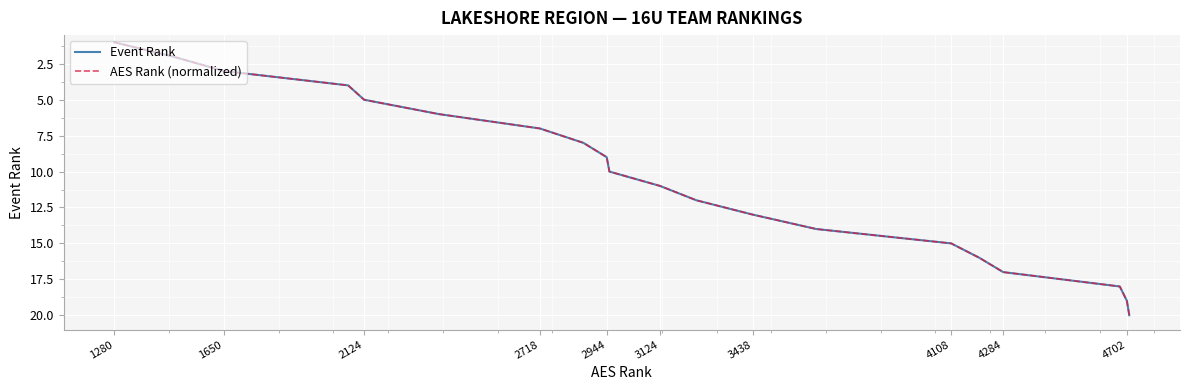

What is the greatest value displayed?

20